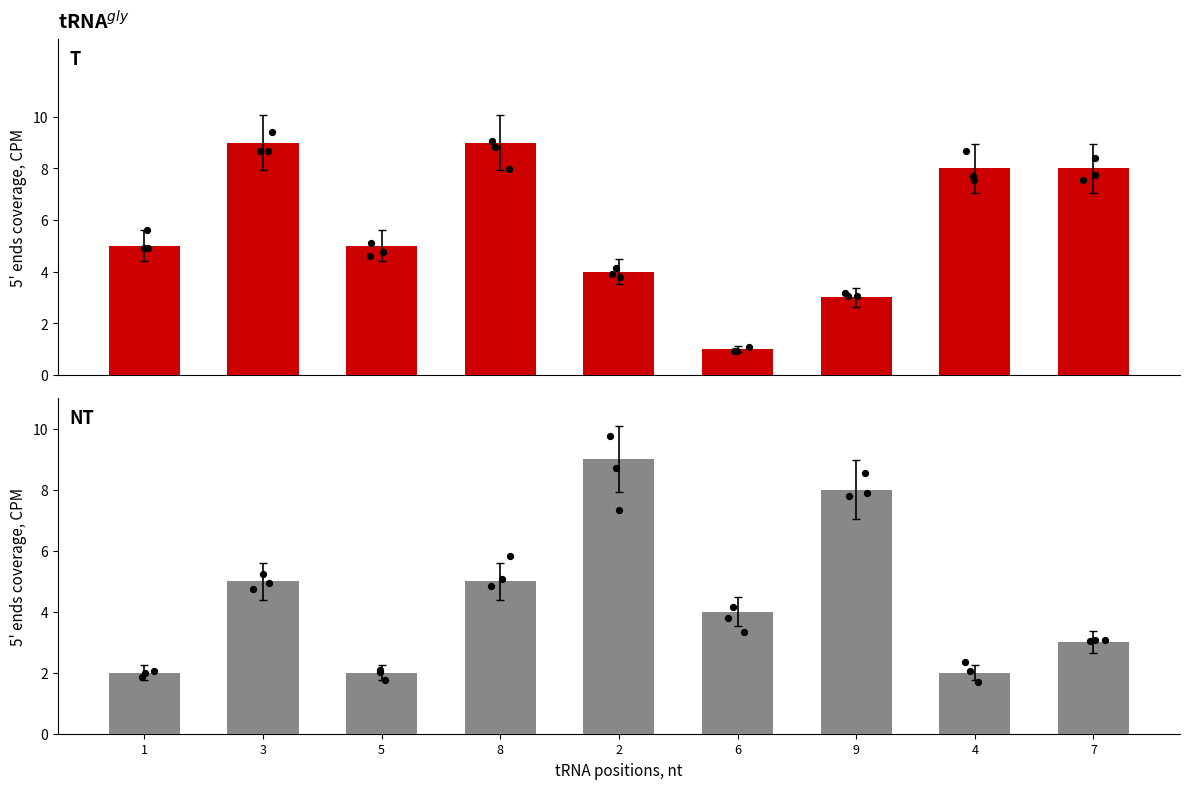

At how many categories does at least one series exceed 2?

9